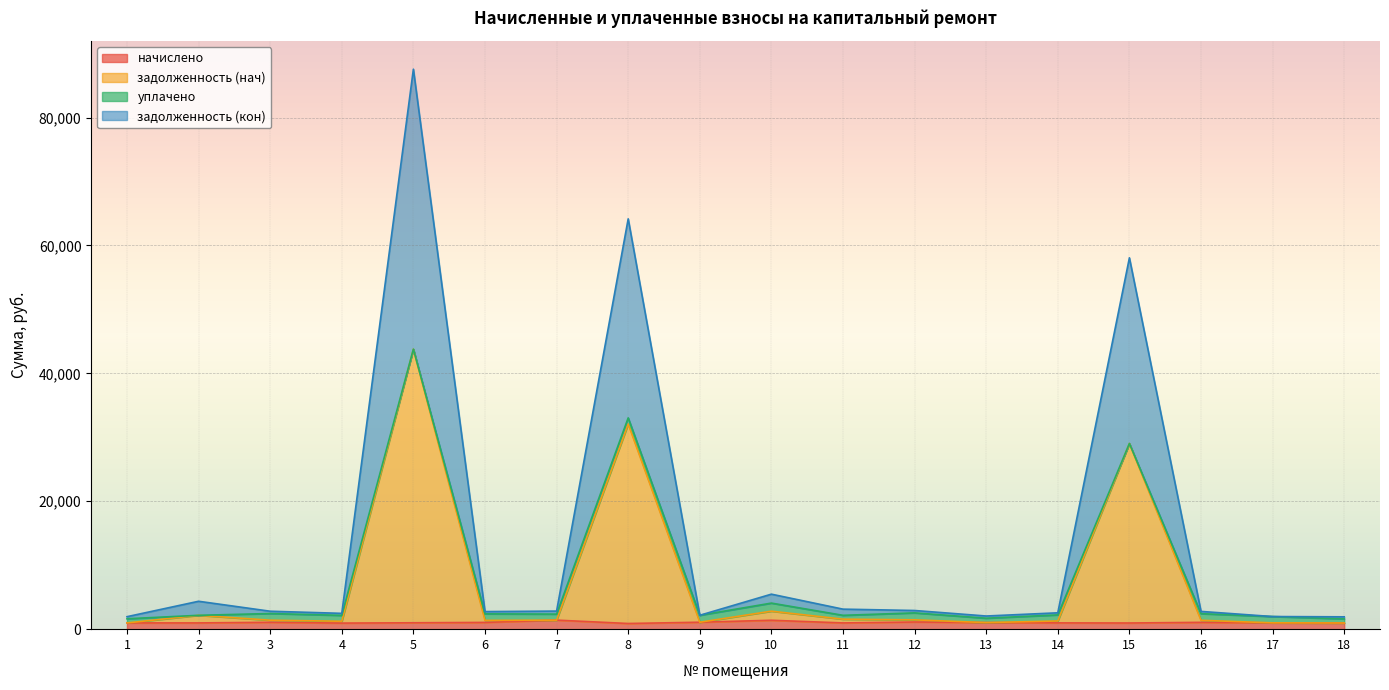

What are all the series names shown in the legend?

начислено, задолженность (нач), уплачено, задолженность (кон)